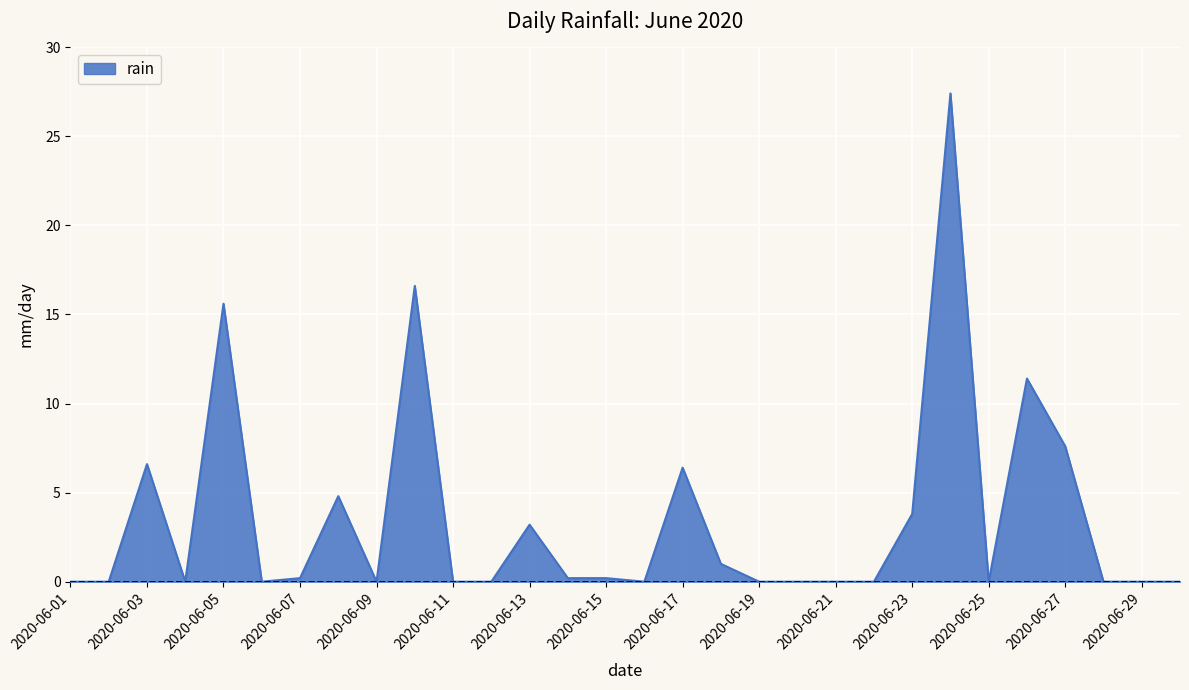

What is the maximum value shown in the chart?

27.4